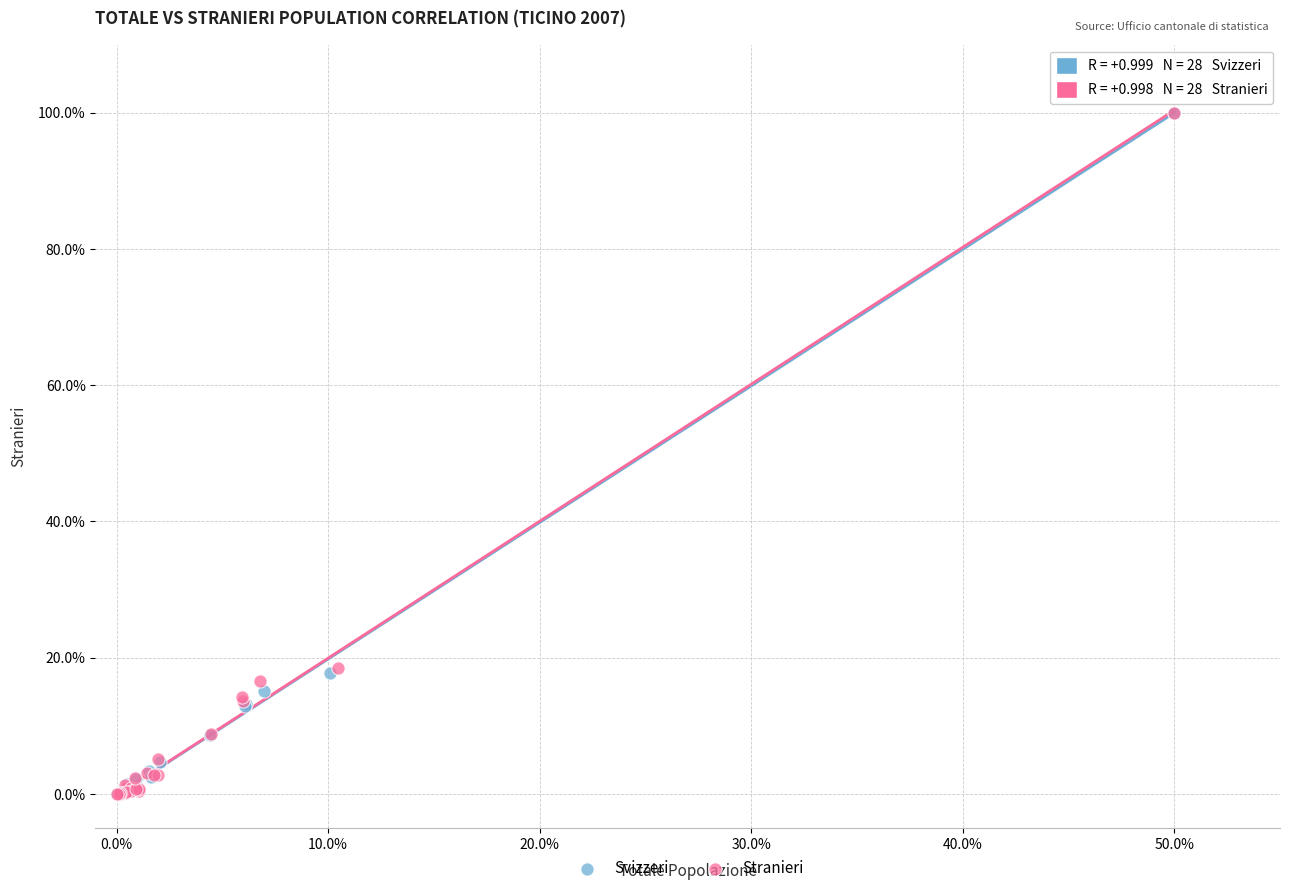

Which series has the widest spread of Y values?

Stranieri